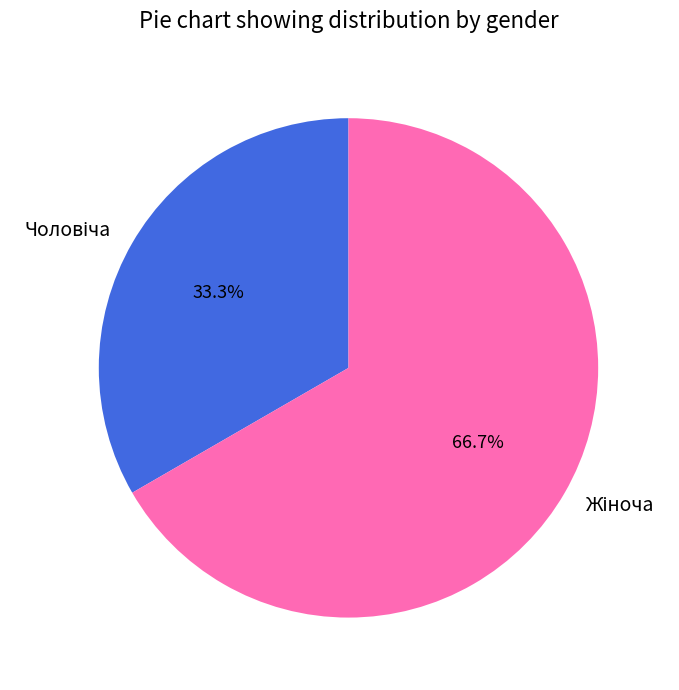

Is there a majority slice in this chart?

Yes